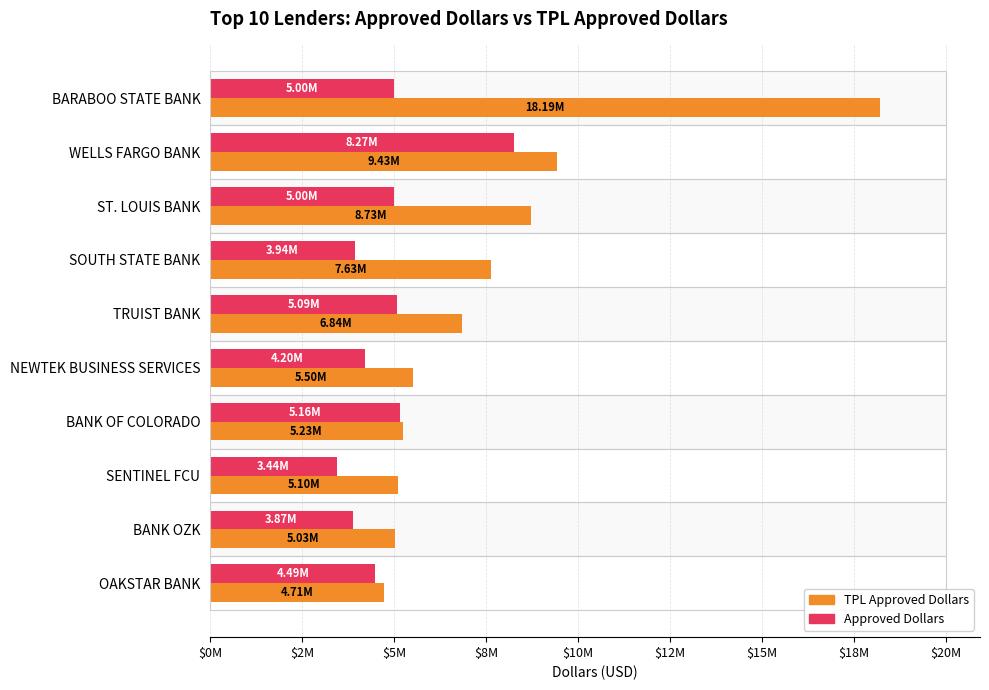

Between BARABOO STATE BANK and WELLS FARGO BANK, which series saw the biggest shift?

TPLApprovedDollars